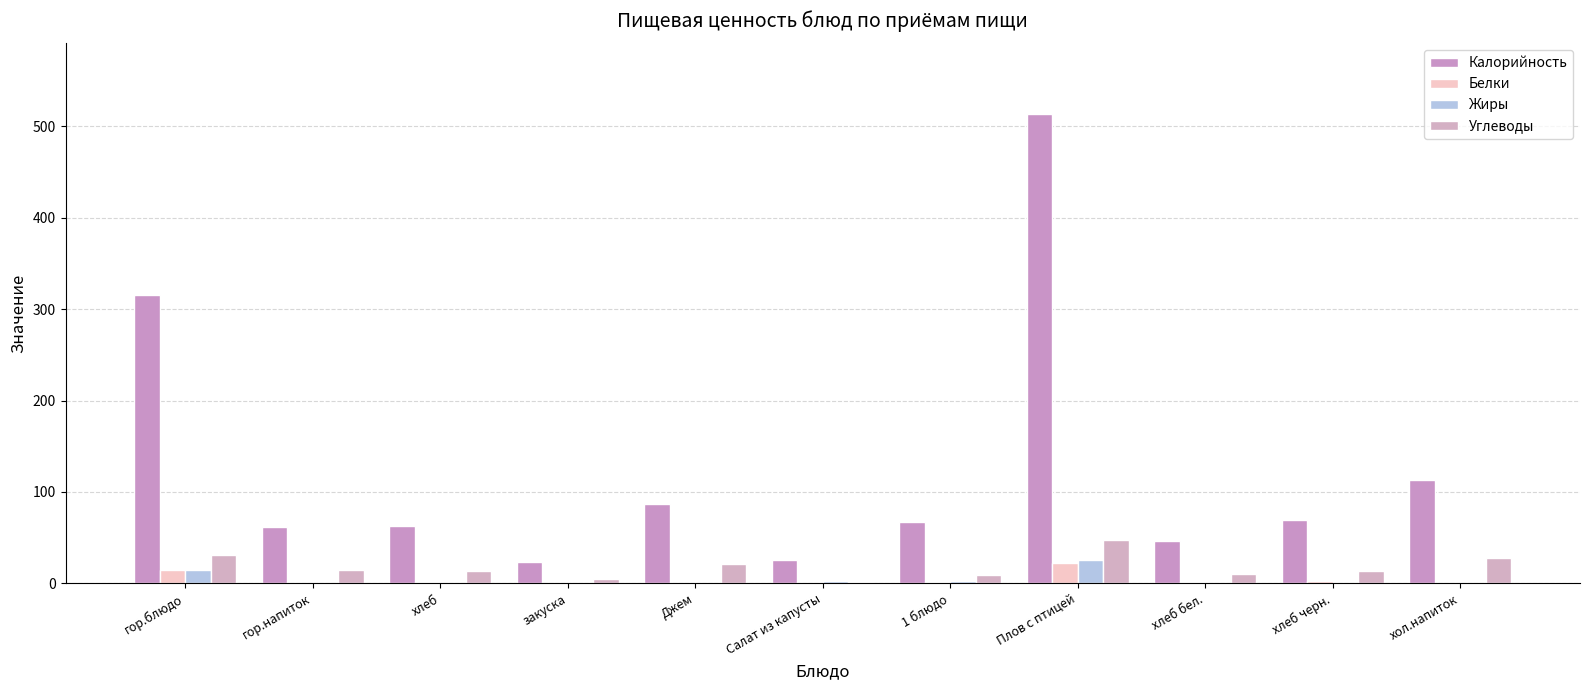

What is the label of the 10th bar from the left?

хлеб черн.